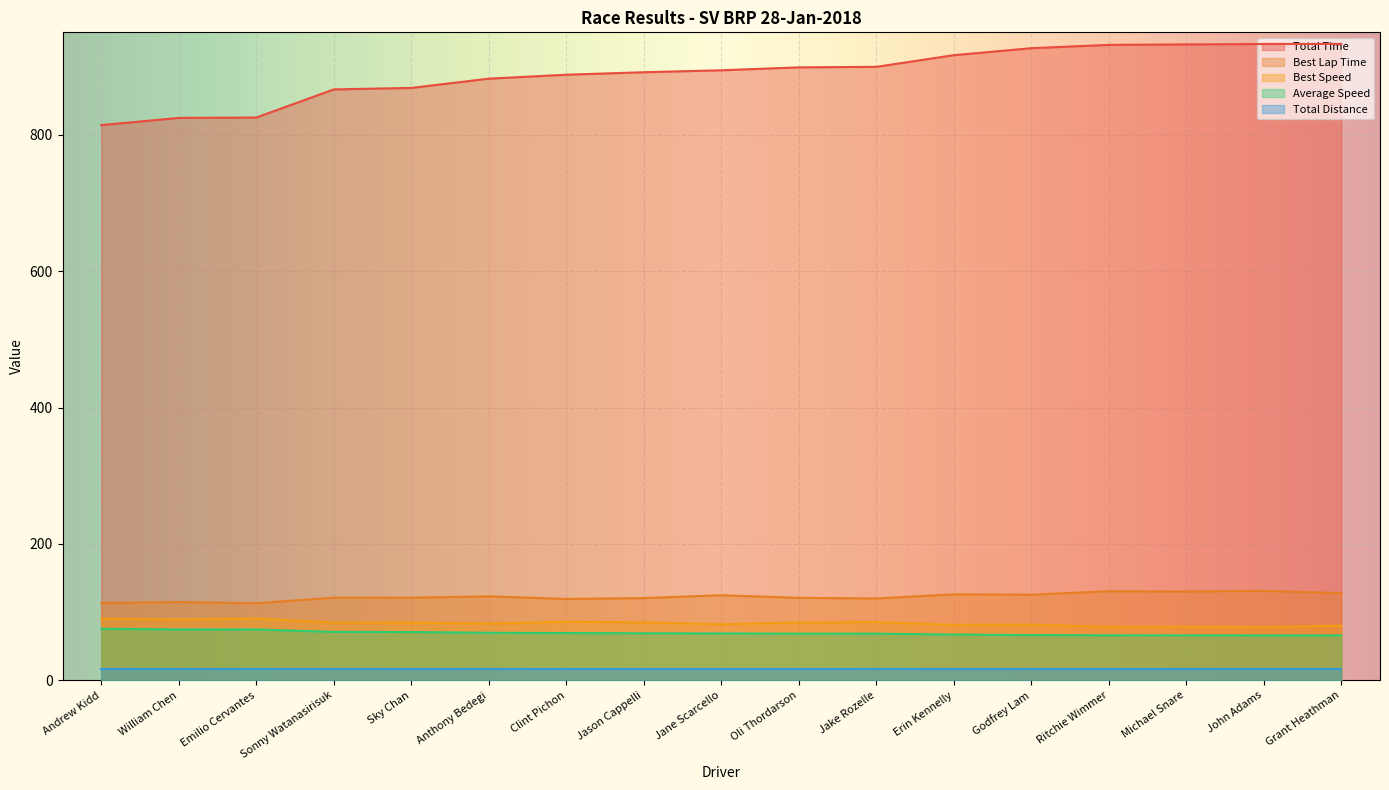

At which category is the sum across all series the highest?

John Adams